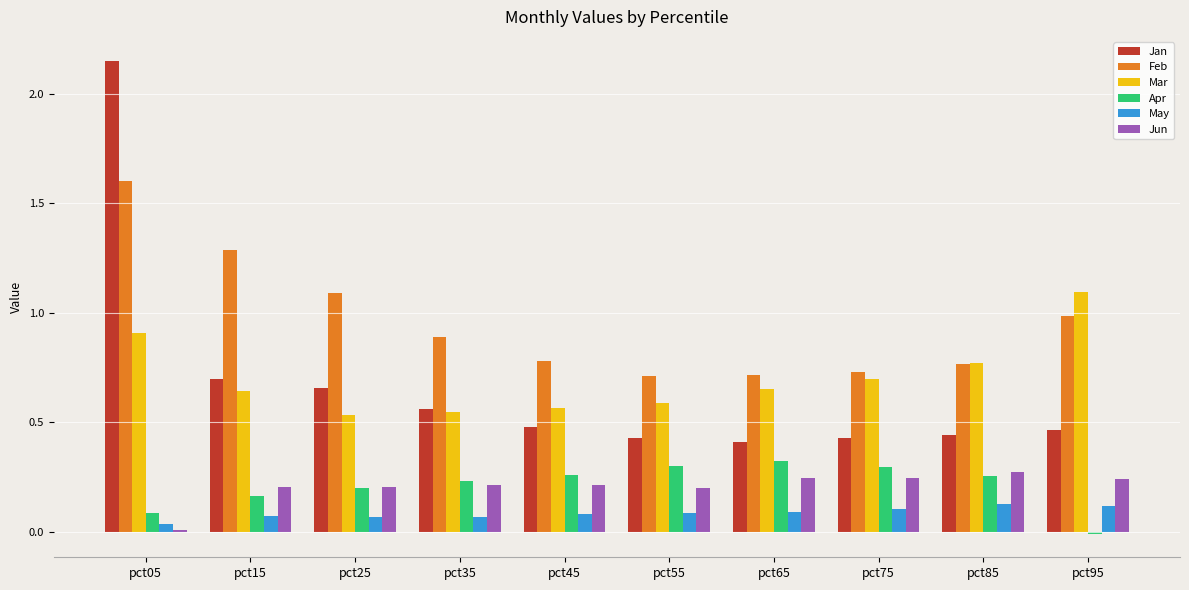

What is the total value across all series at pct15?

3.1